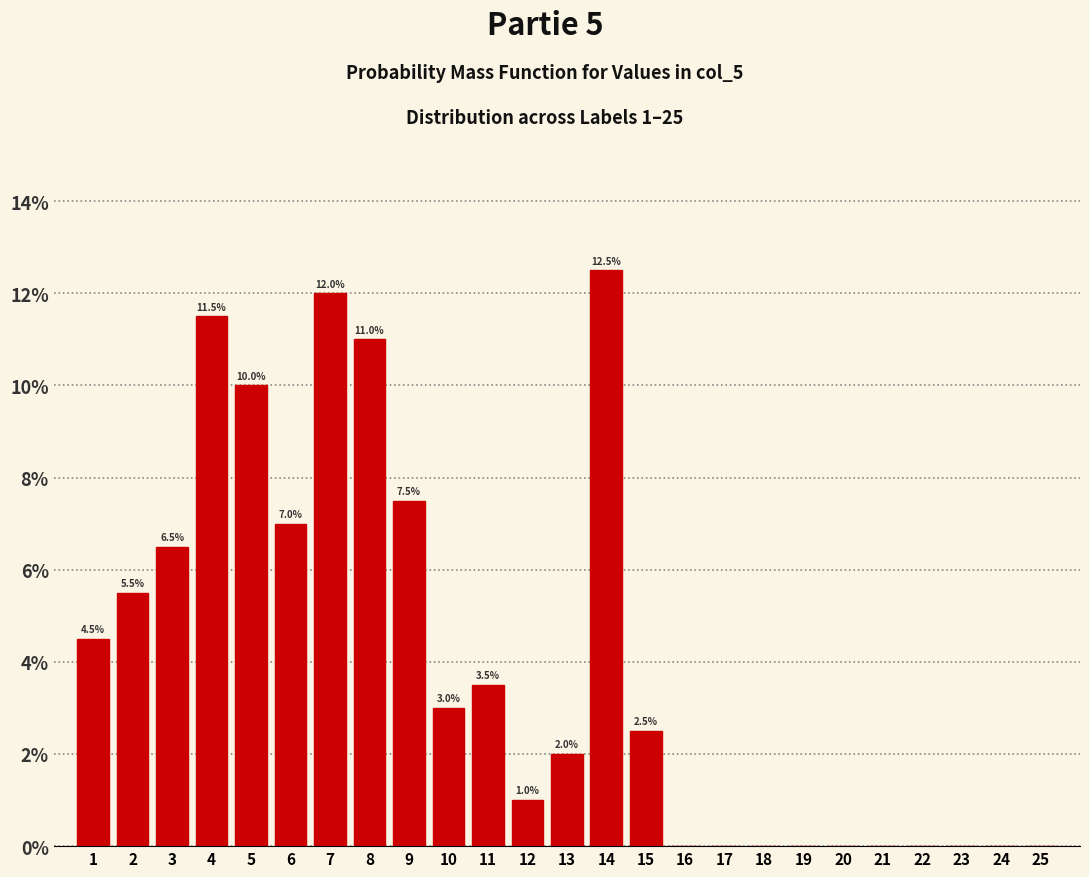

Over which range of the x-axis is the bar tallest?

13.5 to 14.5